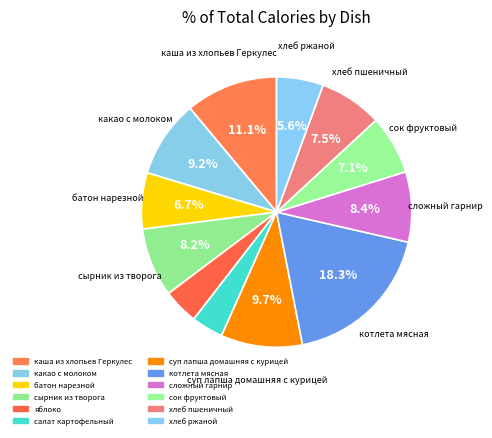

Count the number of slices in the pie.

12